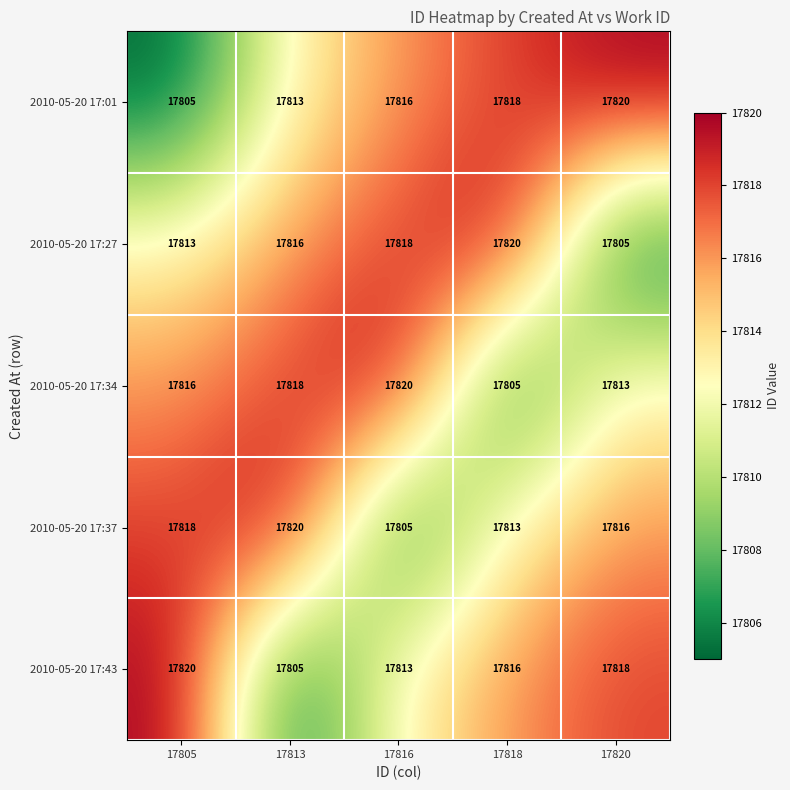

True or false: 2010-05-20 17:37 has a value of 17816 at 17820.

True